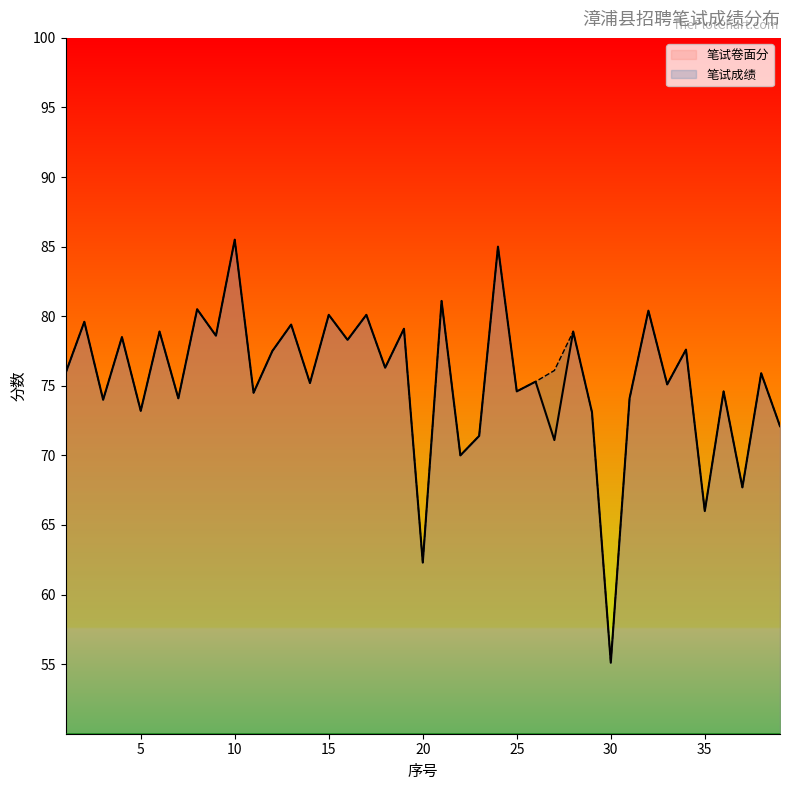

True or false: 笔试卷面分_线 and 笔试成绩_线 cross at least once.

False